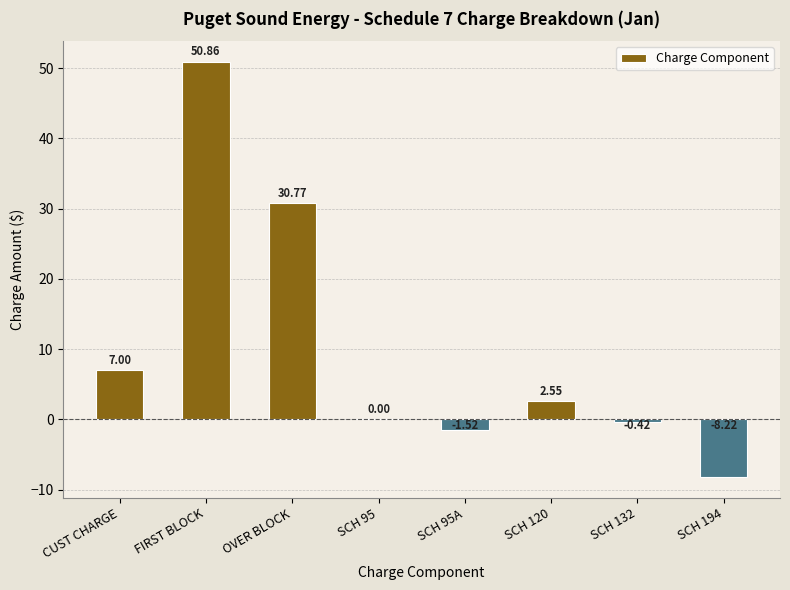

Are the bars horizontal?

No